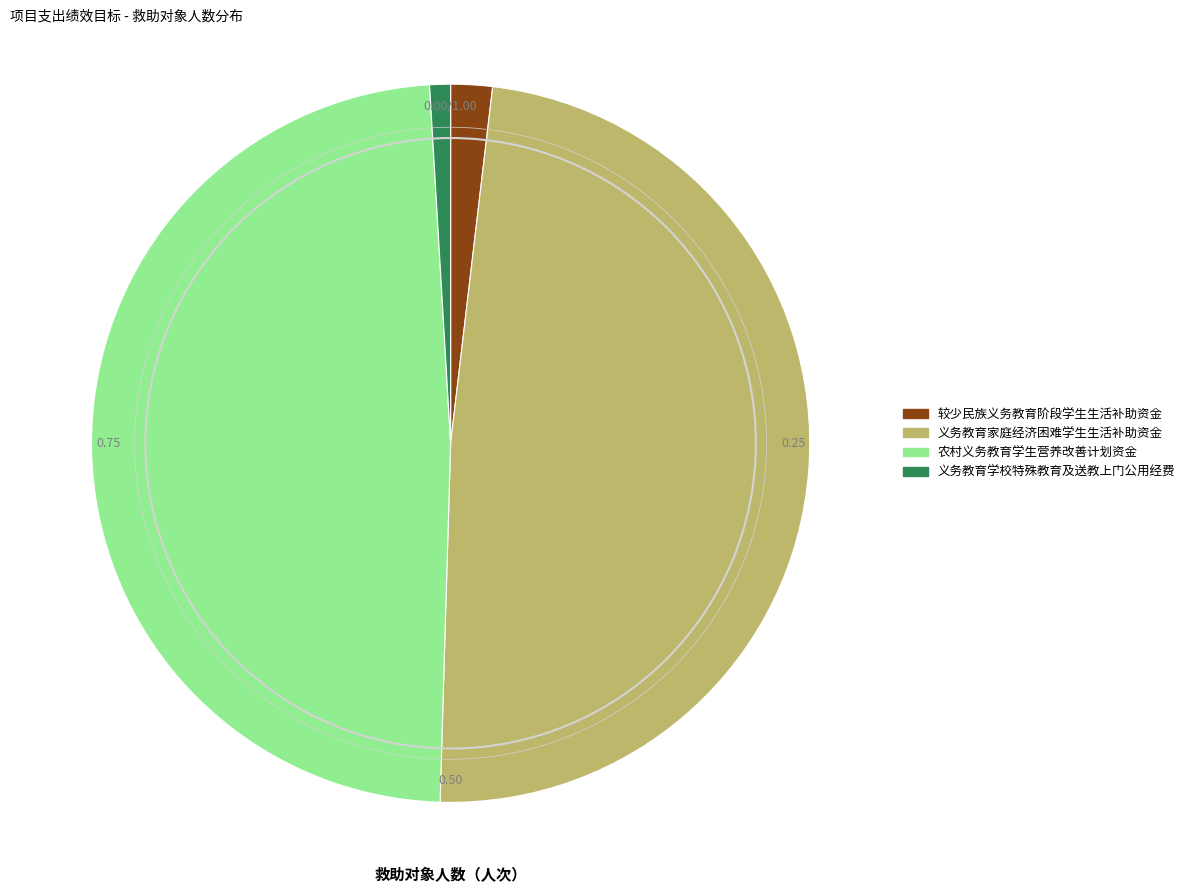

What is the smallest slice in the pie chart?

义务教育学校特殊教育及送教上门公用经费